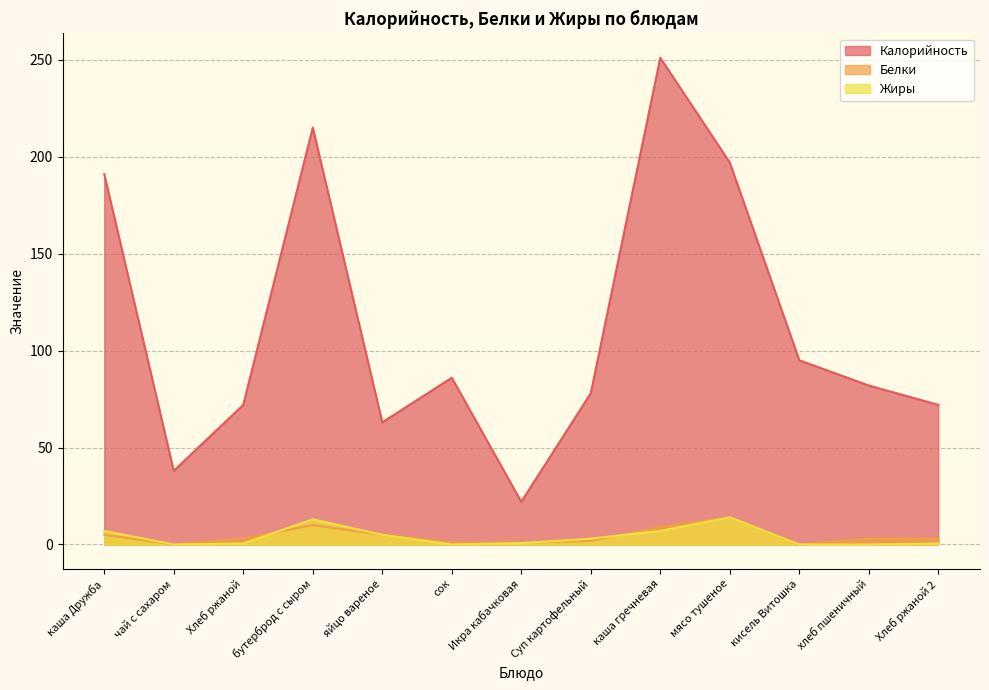

Reading right to left, extract all data points from this chart.

Калорийность: 72.0	82.0	95.0	197.0	251.0	78.0	22.0	86.0	63.0	215.0	72.0	38.0	191.0
Белки: 3.0	3.0	0.0	14.0	9.0	1.8	1.0	1.0	5.0	10.0	3.0	0.0	5.0
Жиры: 0.5	0.0	0.0	14.0	7.0	3.0	0.7	0.0	5.0	13.0	0.5	0.0	7.0